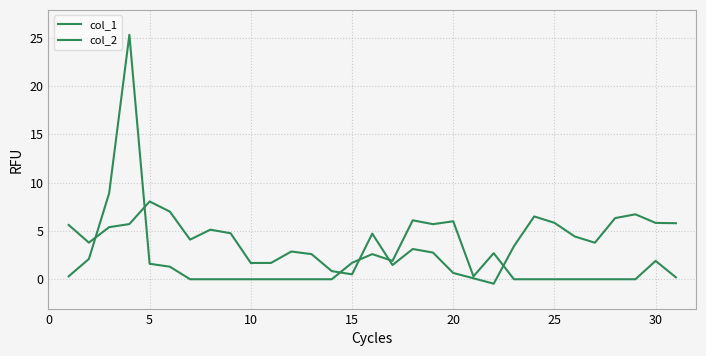

How many interior local valleys does the col_1 series have?

7